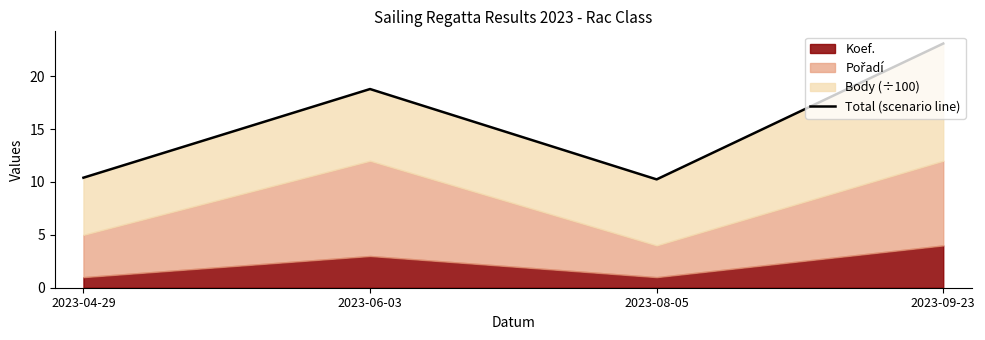

Between 2023-09-23 and 2023-06-03, which is larger?

2023-09-23